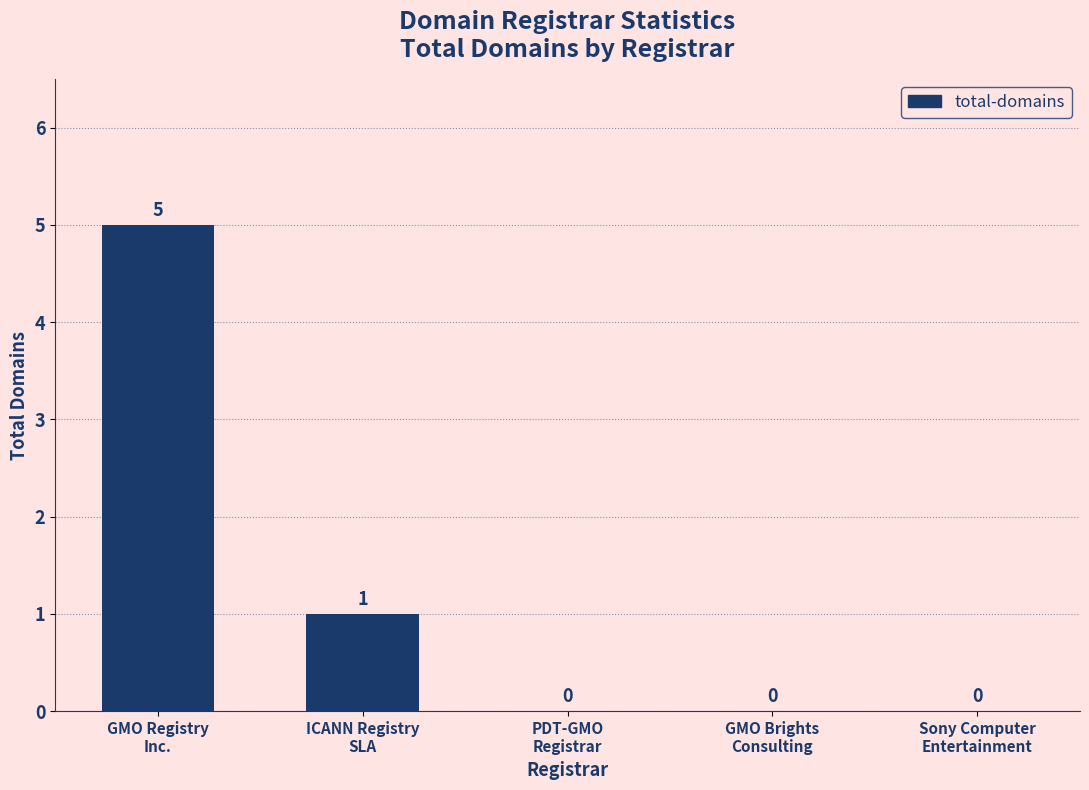

The chart shows a value of 0 at PDT-GMO
Registrar. True or false?

True